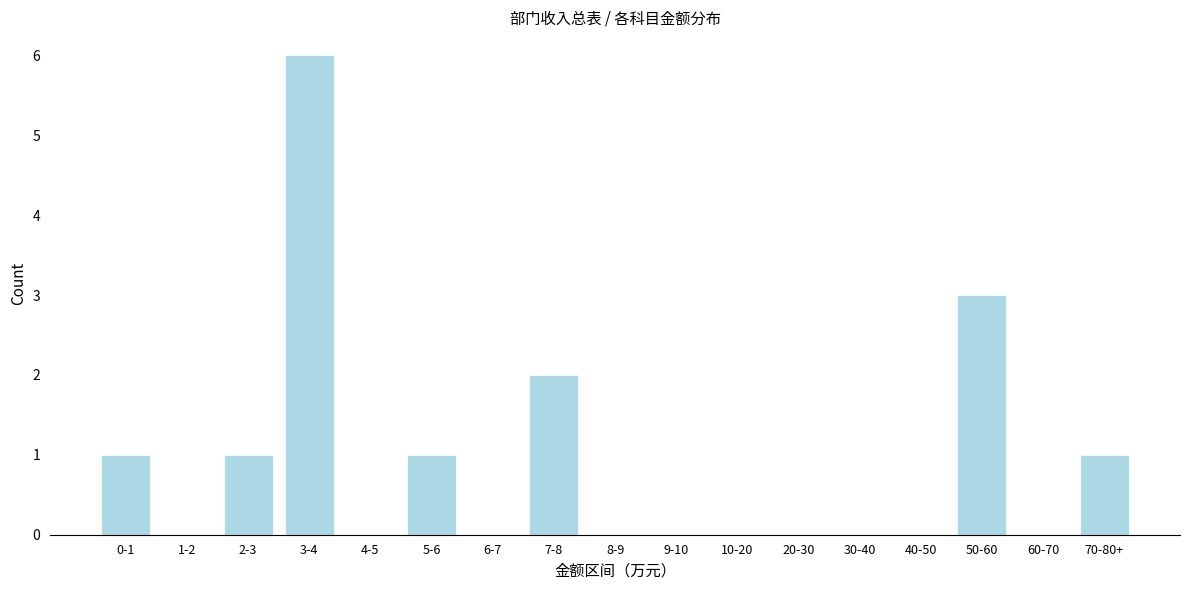

Reading left to right, list all the values displayed in this chart.

0-1=1	1-2=0	2-3=1	3-4=6	4-5=0	5-6=1	6-7=0	7-8=2	8-9=0	9-10=0	10-20=0	20-30=0	30-40=0	40-50=0	50-60=3	60-70=0	70-80+=1